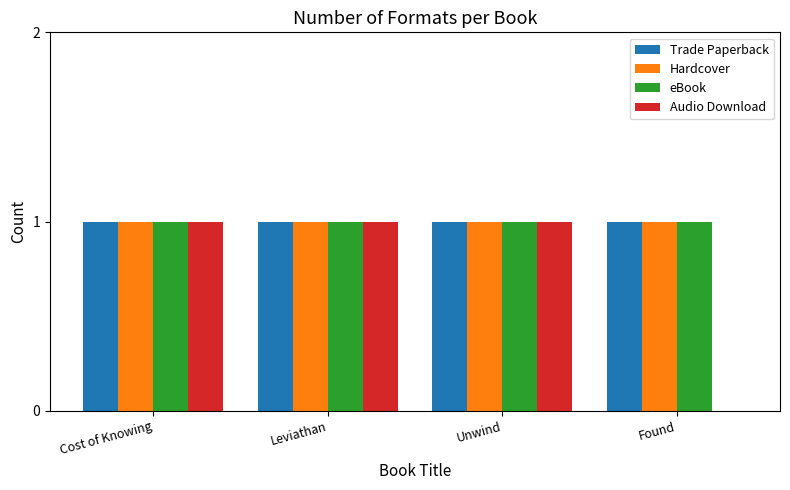

What is the total value across all series at Unwind?

4